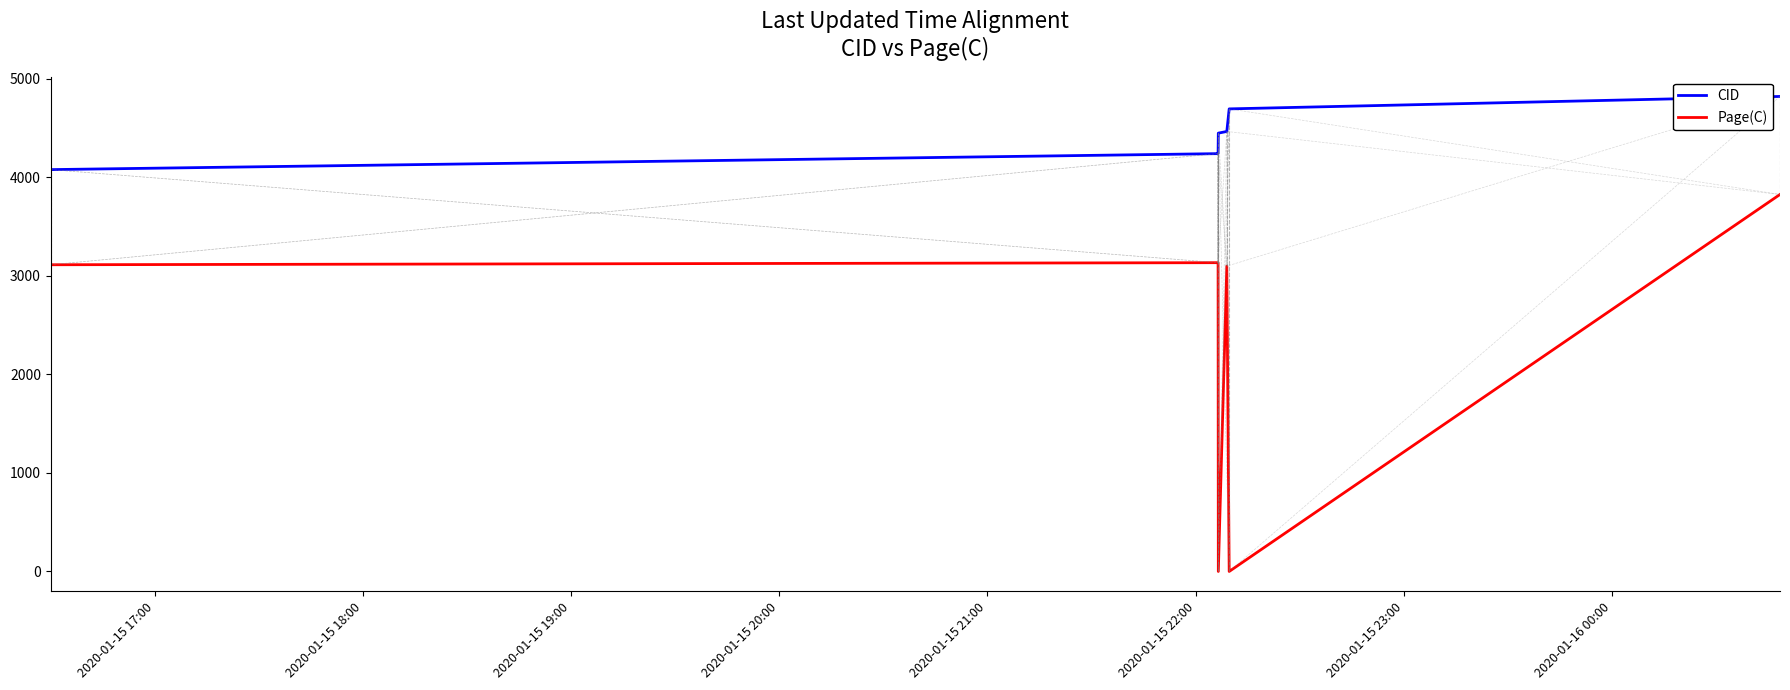

List the series in order of their overall mean, highest first.

CID, Page(C)